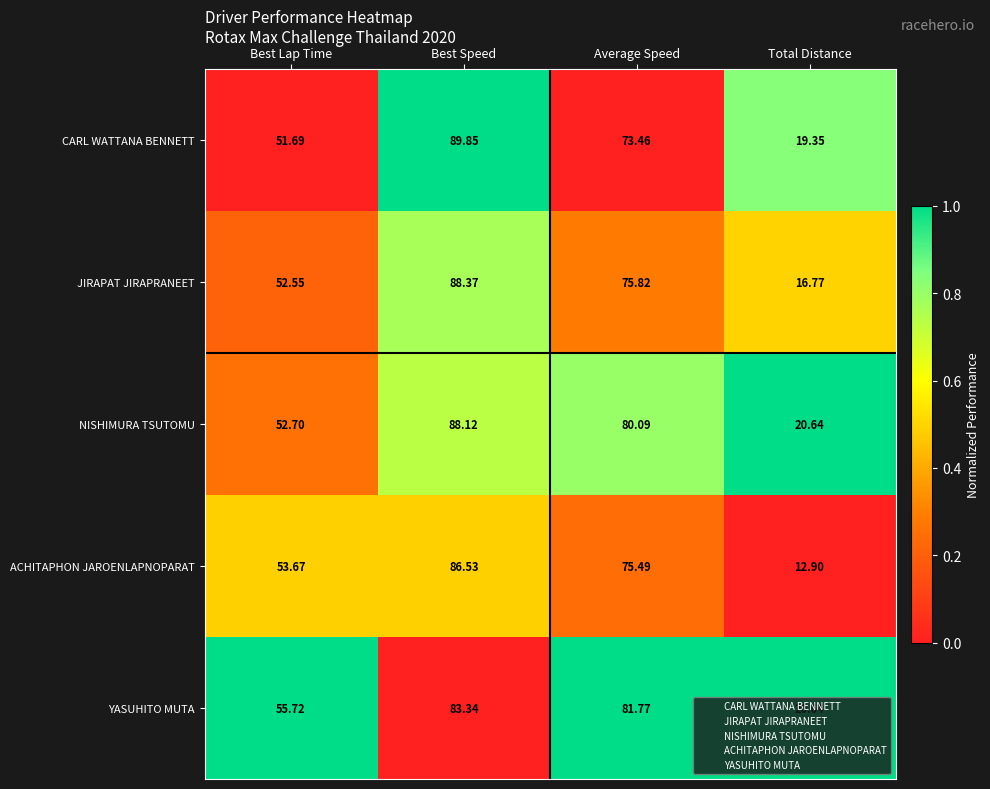

Rank the series by their maximum value, from lowest to highest.

YASUHITO MUTA, ACHITAPHON JAROENLAPNOPARAT, NISHIMURA TSUTOMU, JIRAPAT JIRAPRANEET, CARL WATTANA BENNETT